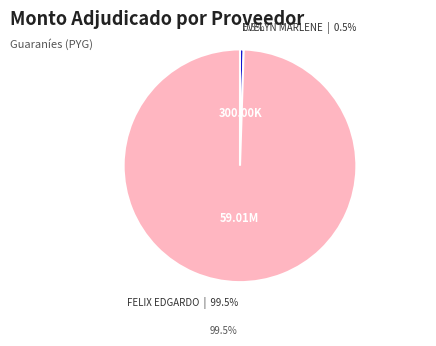

To the nearest percent, what is the difference between the largest and smallest slice percentages?

99%